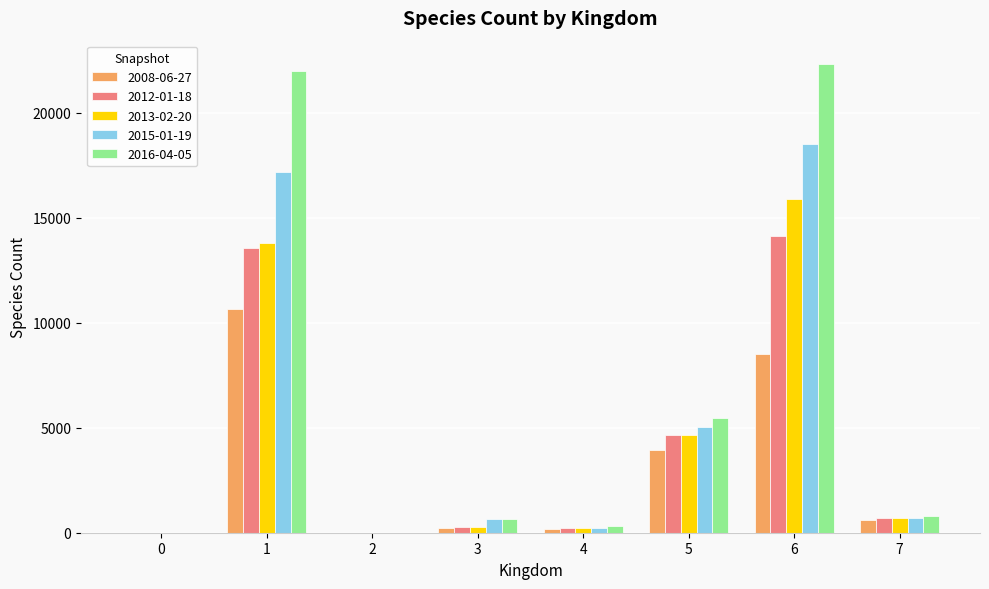

What is the approximate value of 2008-06-27 at 3?

203